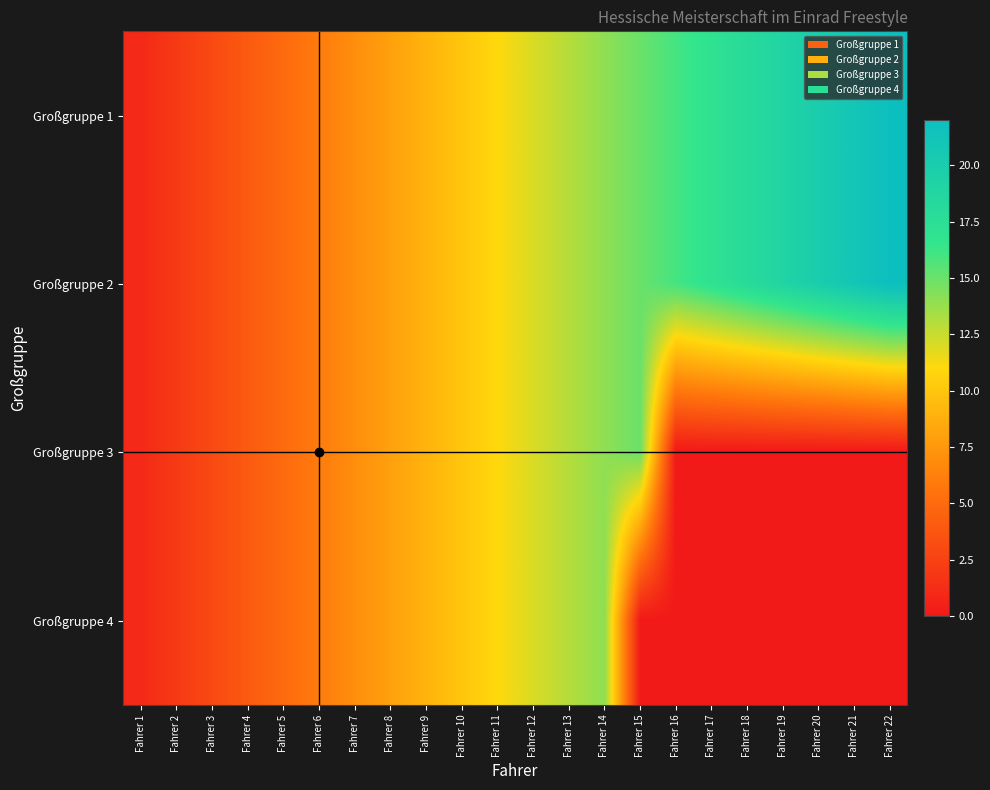

Which category has the lowest value across all series?

Fahrer 16